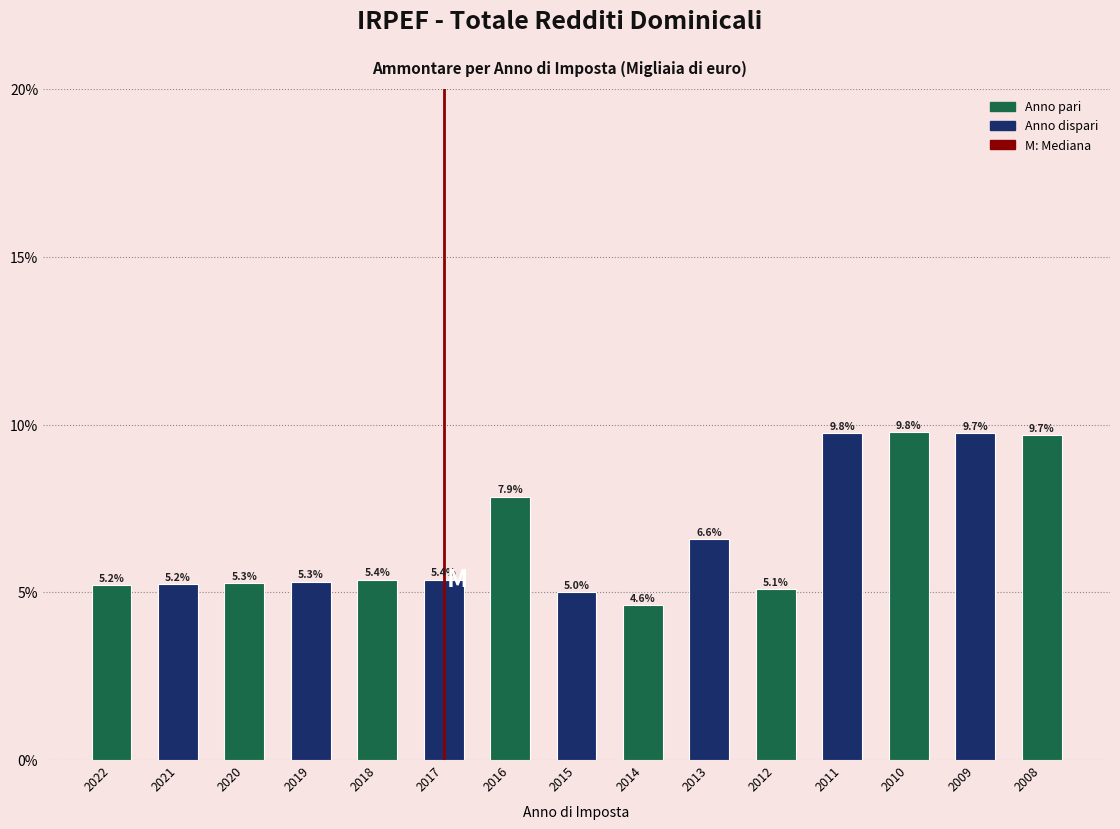

Reading left to right, what are all the values shown in this chart?

2022=5.2	2021=5.2	2020=5.3	2019=5.3	2018=5.4	2017=5.4	2016=7.9	2015=5.0	2014=4.6	2013=6.6	2012=5.1	2011=9.8	2010=9.8	2009=9.7	2008=9.7